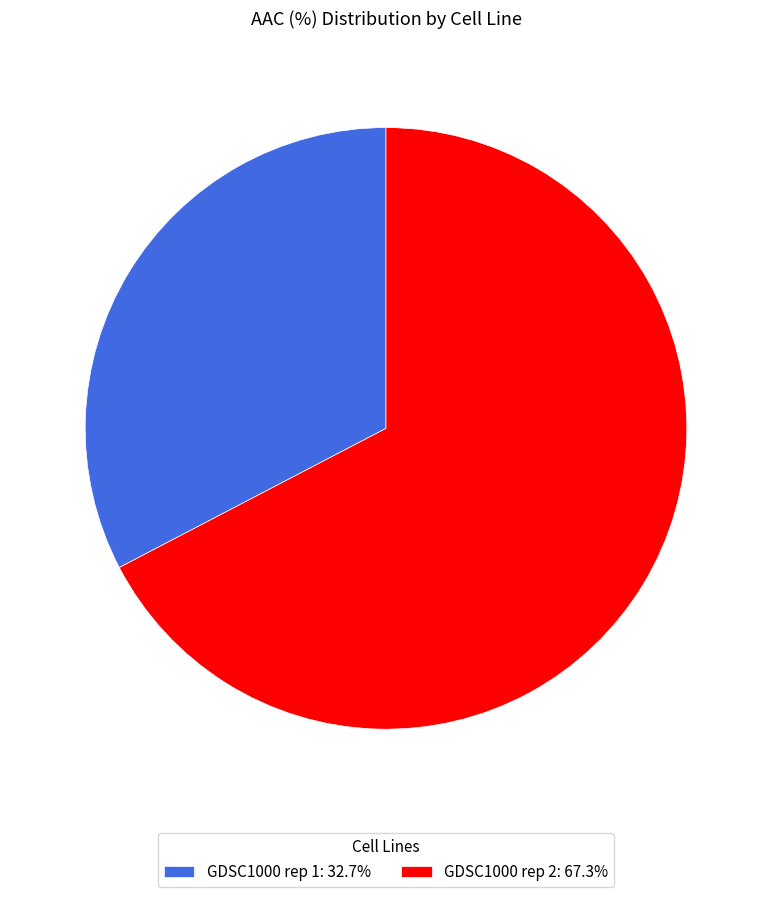

What is the ratio of the value at GDSC1000 rep 1: 32.7% to the value at GDSC1000 rep 2: 67.3%?

0.5